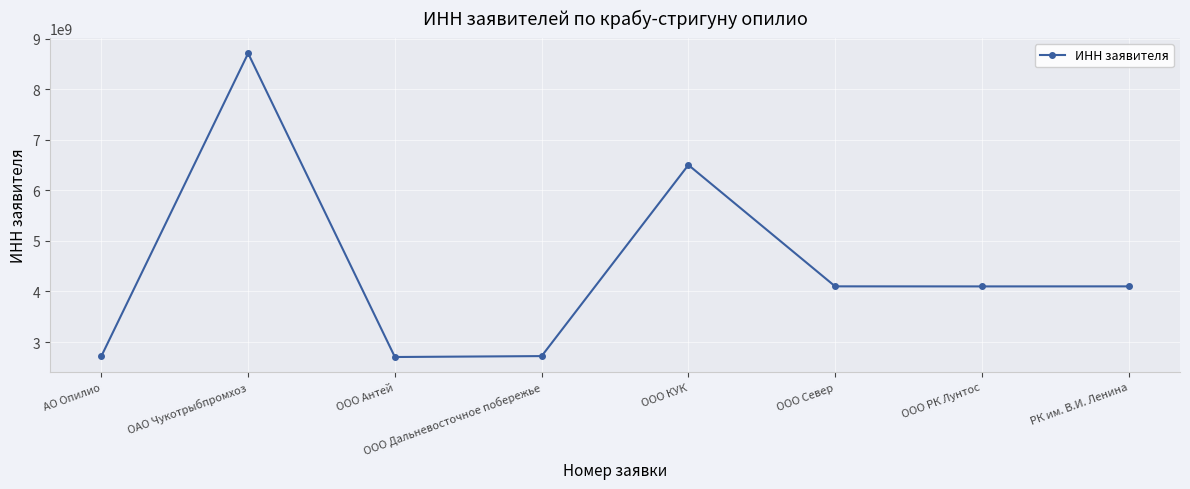

What is the average value?

4457576936